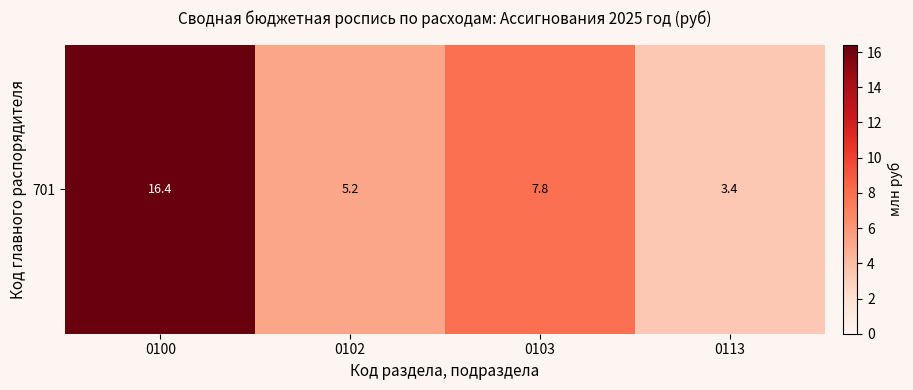

Reading right to left, extract all data points from this chart.

0113=3.4	0103=7.8	0102=5.2	0100=16.4